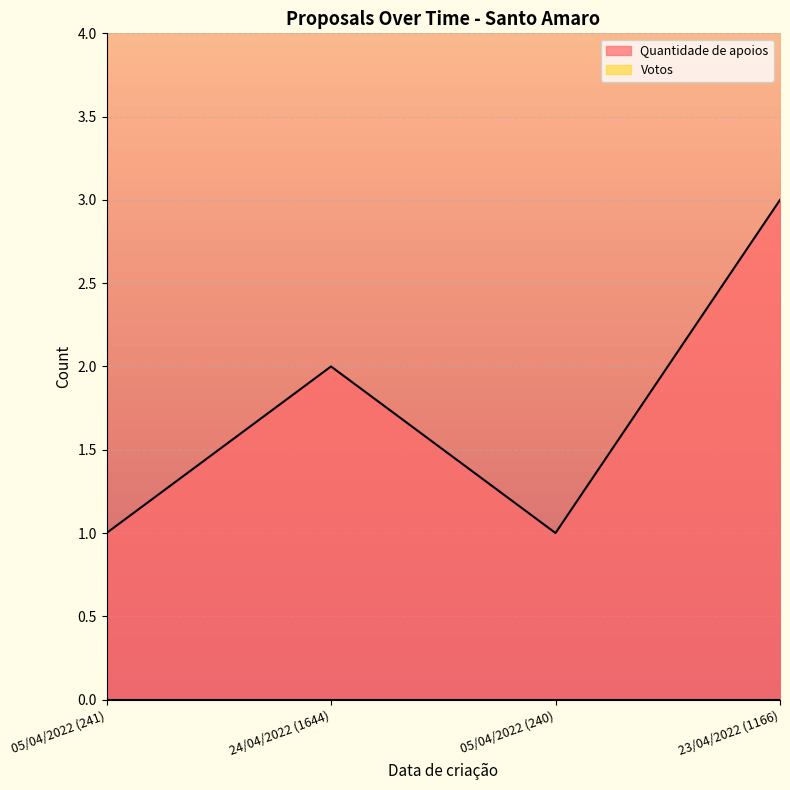

List the labels in order of value, largest first.

23/04/2022 (1166), 24/04/2022 (1644), 05/04/2022 (241), 05/04/2022 (240)